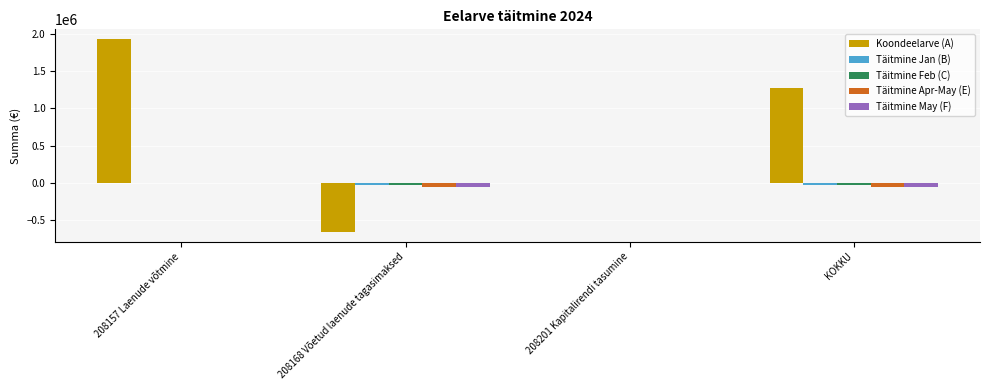

What are all the series names shown in the legend?

Koondeelarve (A), Täitmine Jan (B), Täitmine Feb (C), Täitmine Apr-May (E), Täitmine May (F)